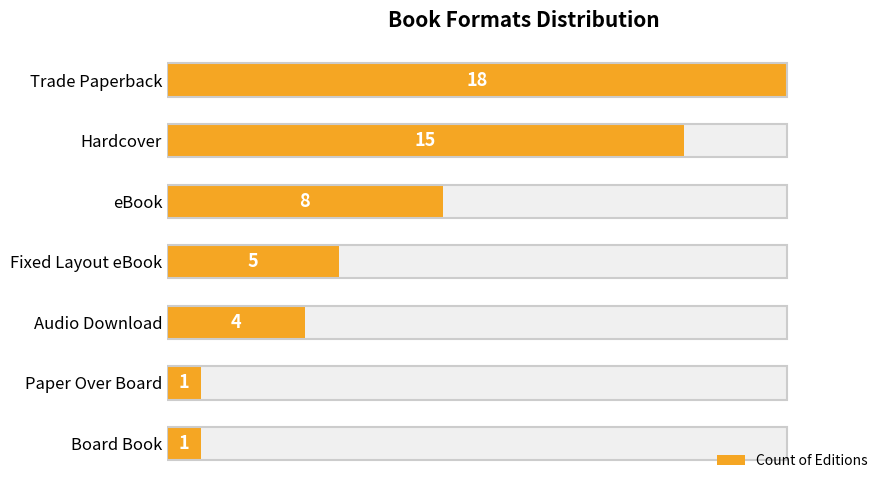

How many series are shown in this chart?

1